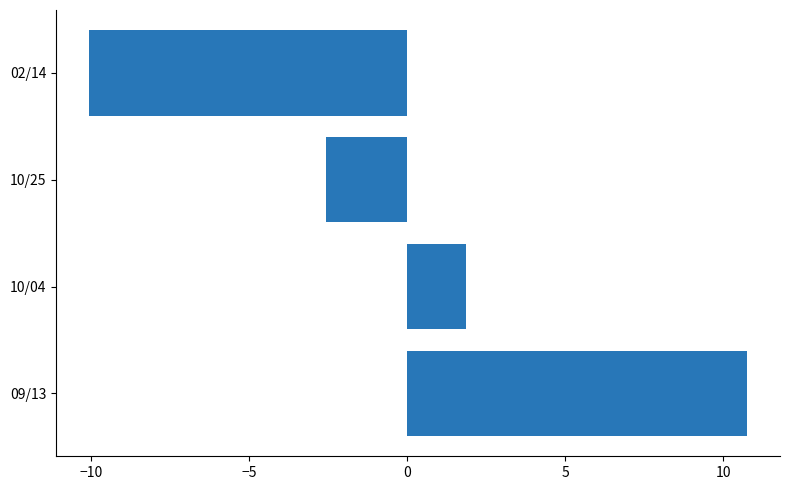

At which label is the value closest to 0?

10/04